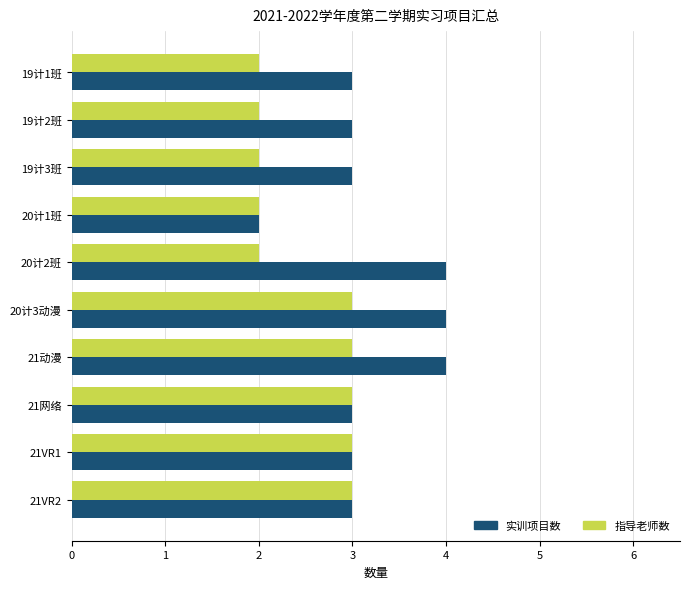

Count the number of data series in this chart.

2